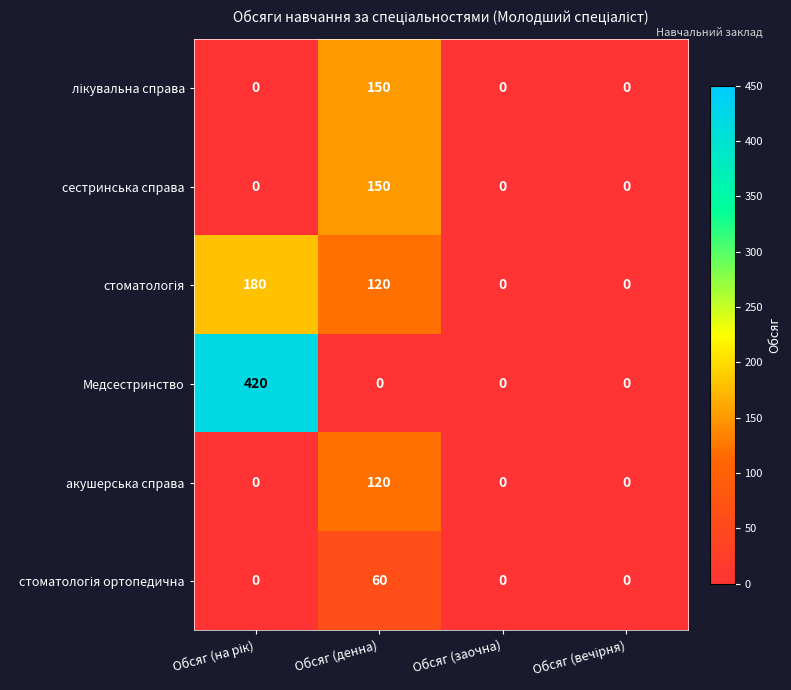

Is it true that акушерська справа equals 158 at Обсяг (денна)?

False